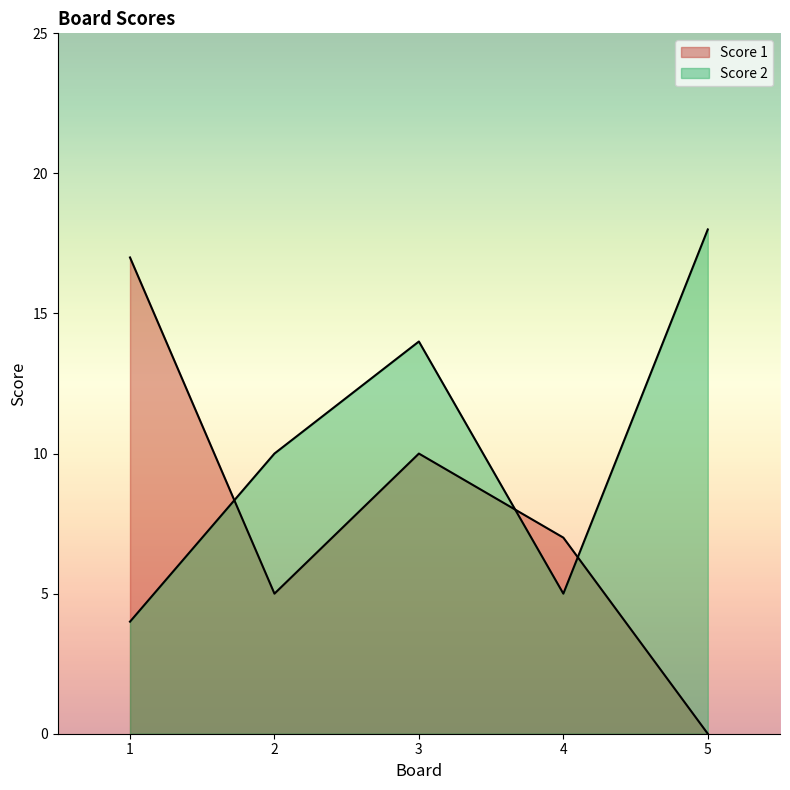

Where do Score 2 and Score 1 first cross each other?

1 and 2